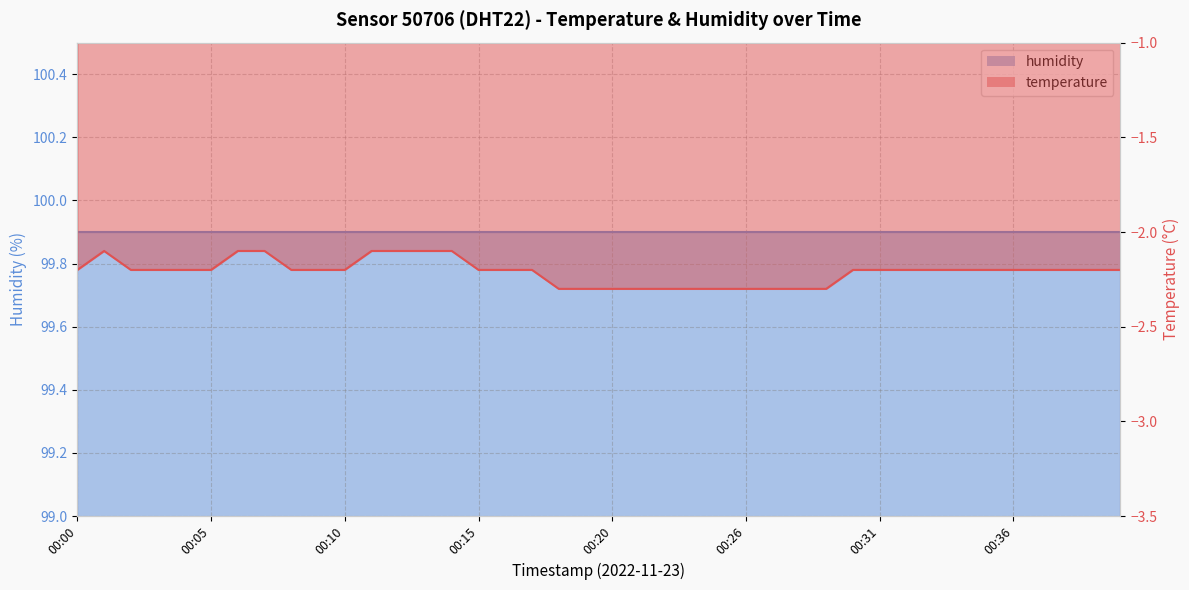

The chart shows a value of -3.7 at 00:15. True or false?

False